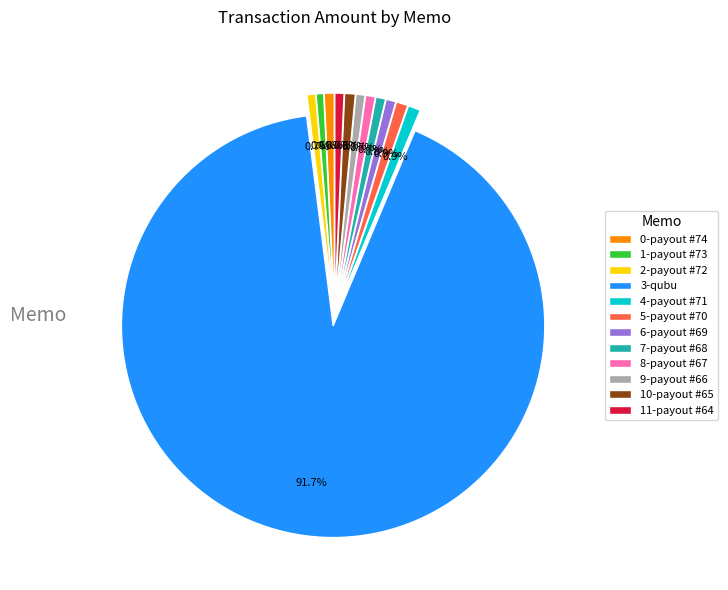

Which category accounts for the majority?

3-qubu